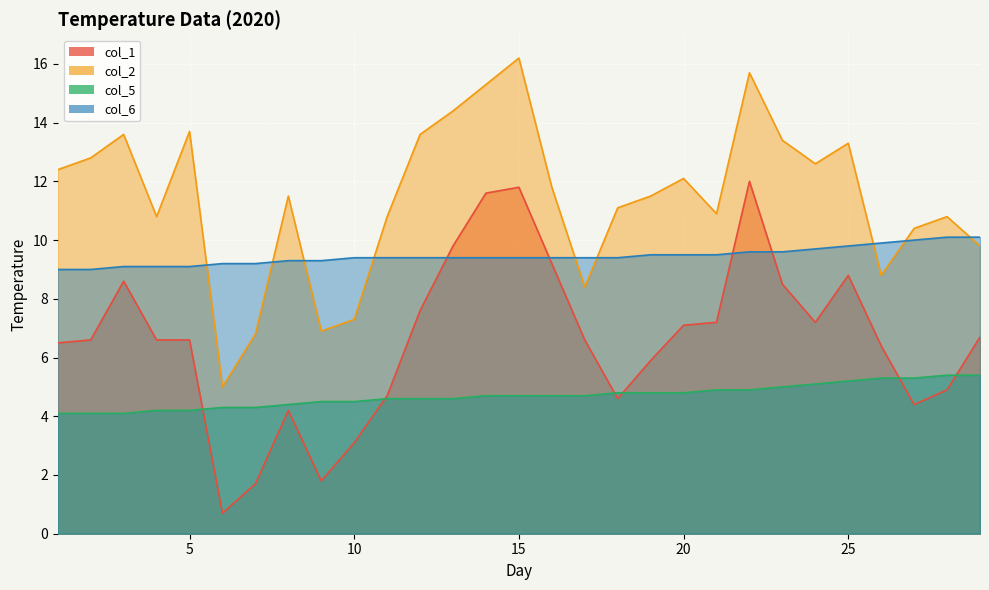

Reading left to right, extract all data points from this chart.

col_1: 6.5	6.6	8.6	6.6	6.6	0.7	1.7	4.2	1.8	3.1	4.7	7.6	9.8	11.6	11.8	9.2	6.6	4.6	5.9	7.1	7.2	12.0	8.5	7.2	8.8	6.4	4.4	4.9	6.7
col_2: 12.4	12.8	13.6	10.8	13.7	5.0	6.8	11.5	6.9	7.3	10.8	13.6	14.4	15.3	16.2	11.8	8.4	11.1	11.5	12.1	10.9	15.7	13.4	12.6	13.3	8.8	10.4	10.8	9.8
col_5: 4.1	4.1	4.1	4.2	4.2	4.3	4.3	4.4	4.5	4.5	4.6	4.6	4.6	4.7	4.7	4.7	4.7	4.8	4.8	4.8	4.9	4.9	5.0	5.1	5.2	5.3	5.3	5.4	5.4
col_6: 9.0	9.0	9.1	9.1	9.1	9.2	9.2	9.3	9.3	9.4	9.4	9.4	9.4	9.4	9.4	9.4	9.4	9.4	9.5	9.5	9.5	9.6	9.6	9.7	9.8	9.9	10.0	10.1	10.1